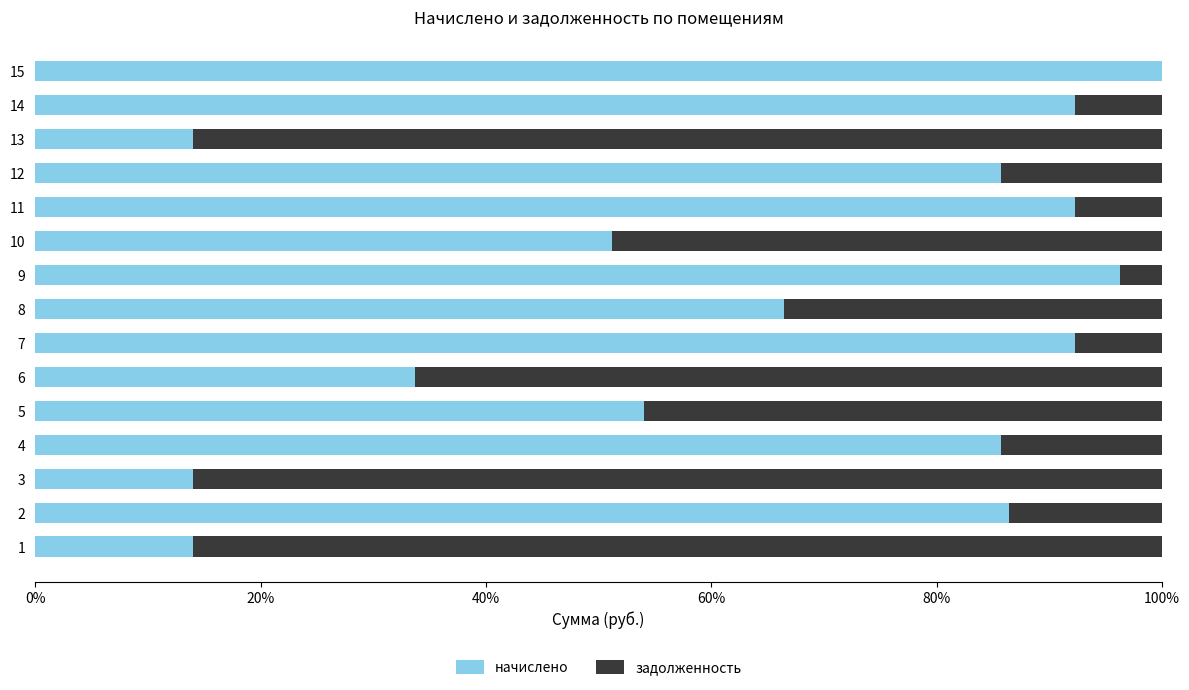

What are all the series names shown in the legend?

начислено, задолженность